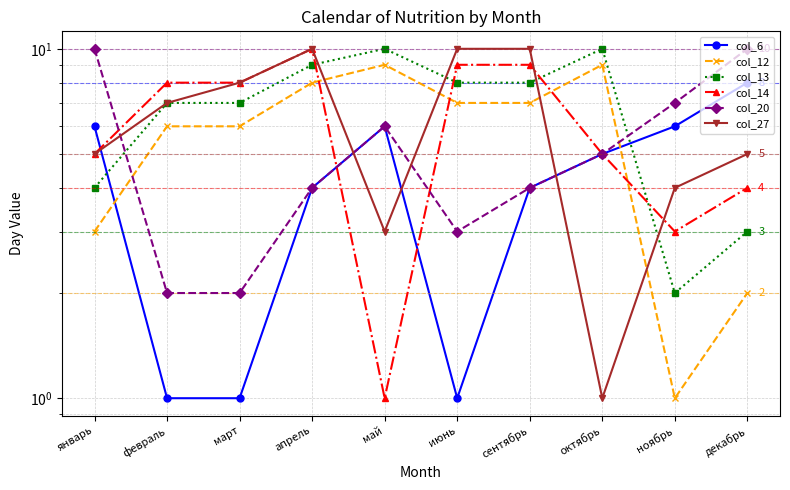

What is the highest value of the col_6 series?

8